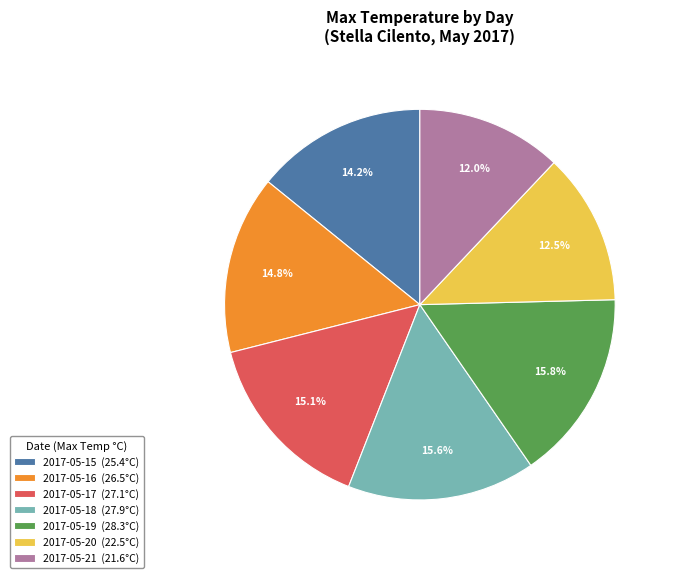

How many slices are in this pie chart?

7